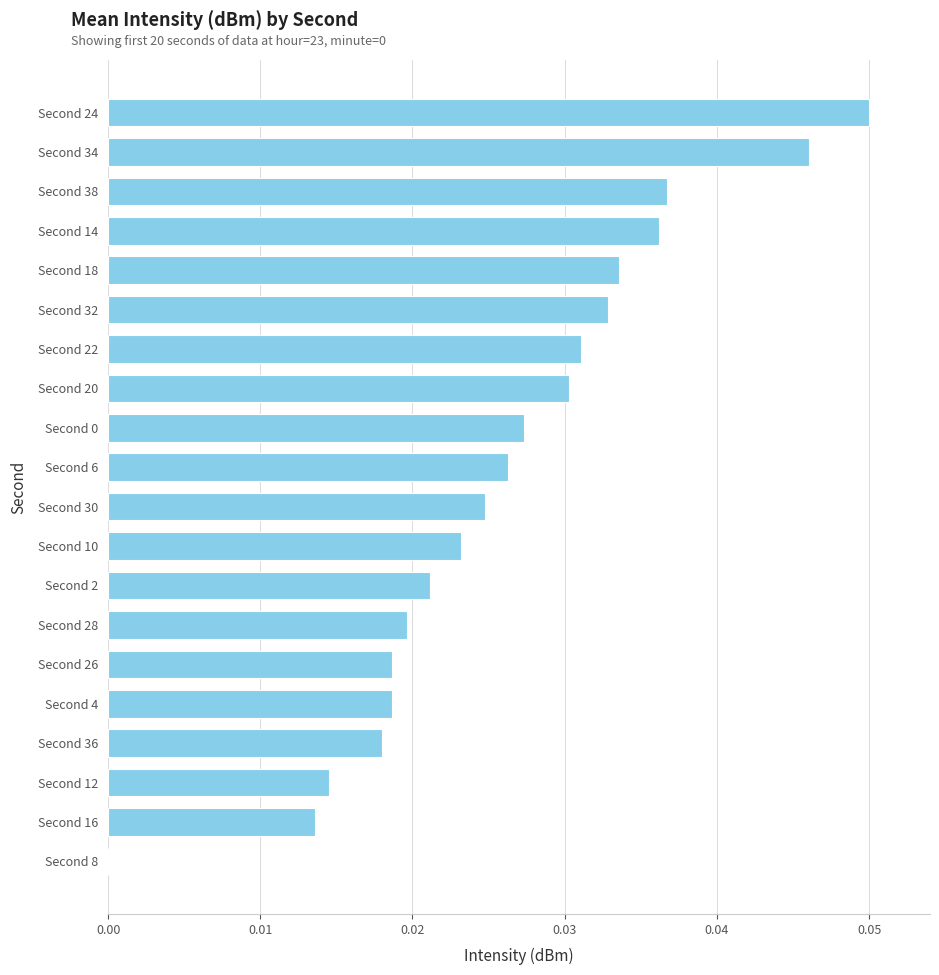

How many values are between 0 and 1?

20